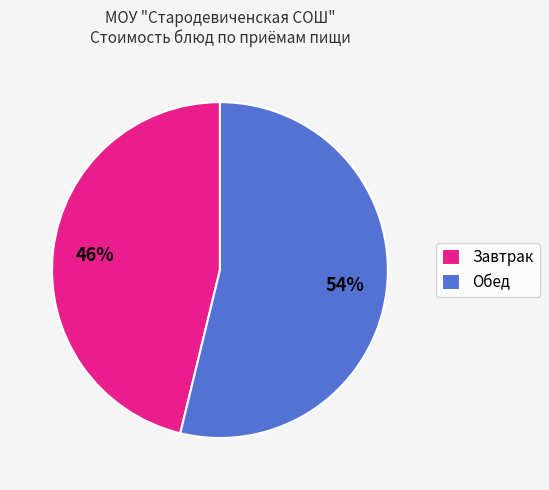

How many slices are in this pie chart?

2